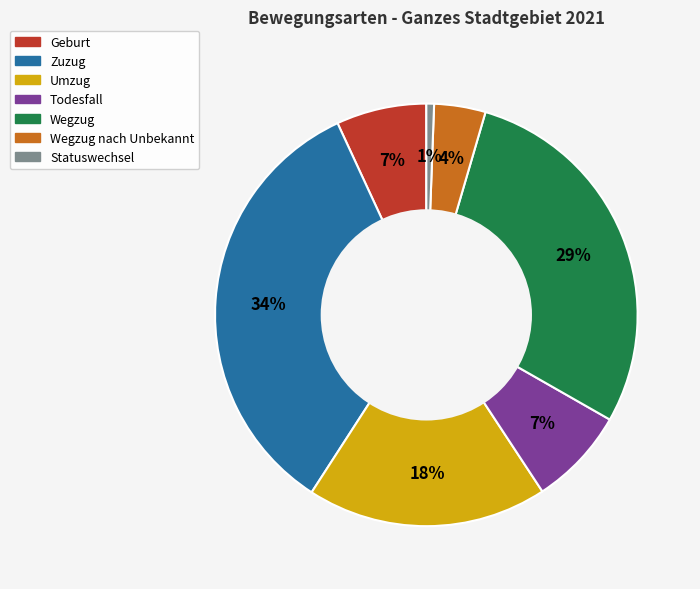

Is there any slice that represents more than half of the pie?

No